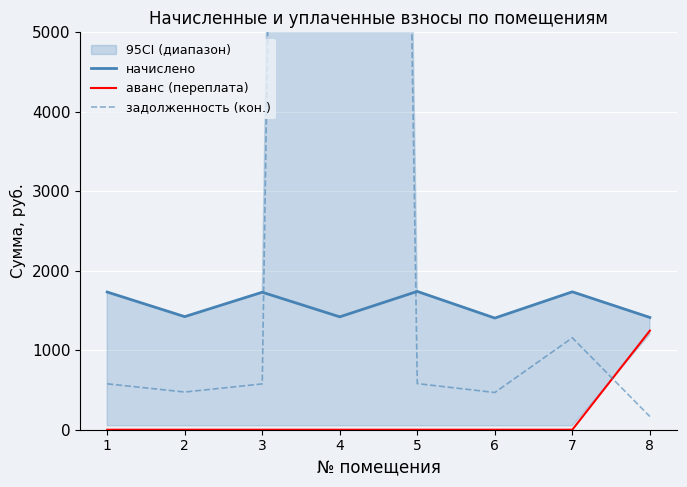

Count the number of data series in this chart.

3